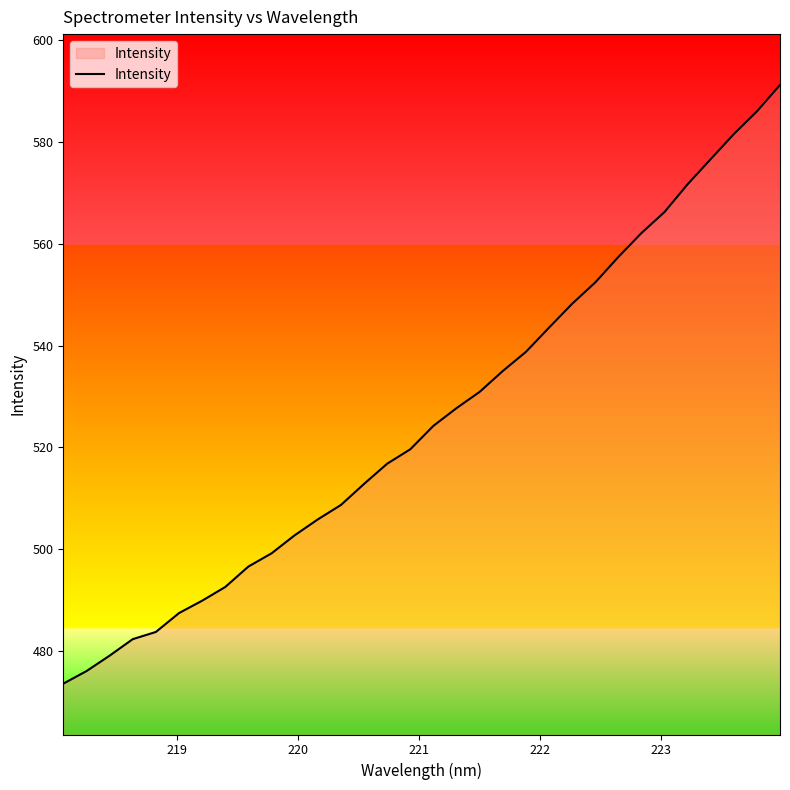

What is the greatest value displayed?

591.3